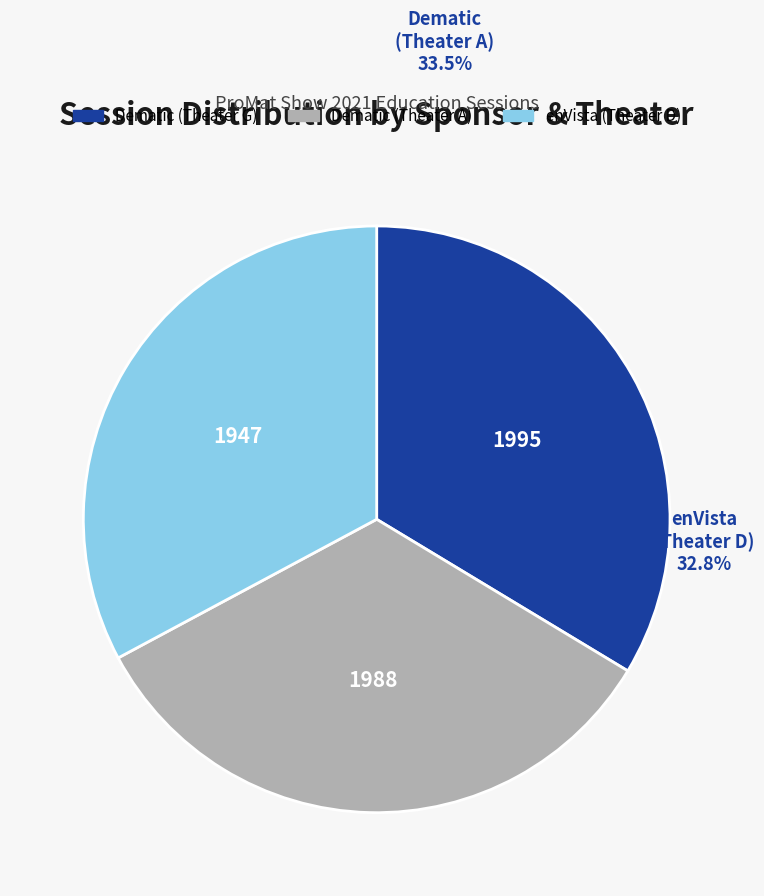

Is the sum of Dematic (Theater A) and enVista (Theater D) greater than half?

Yes